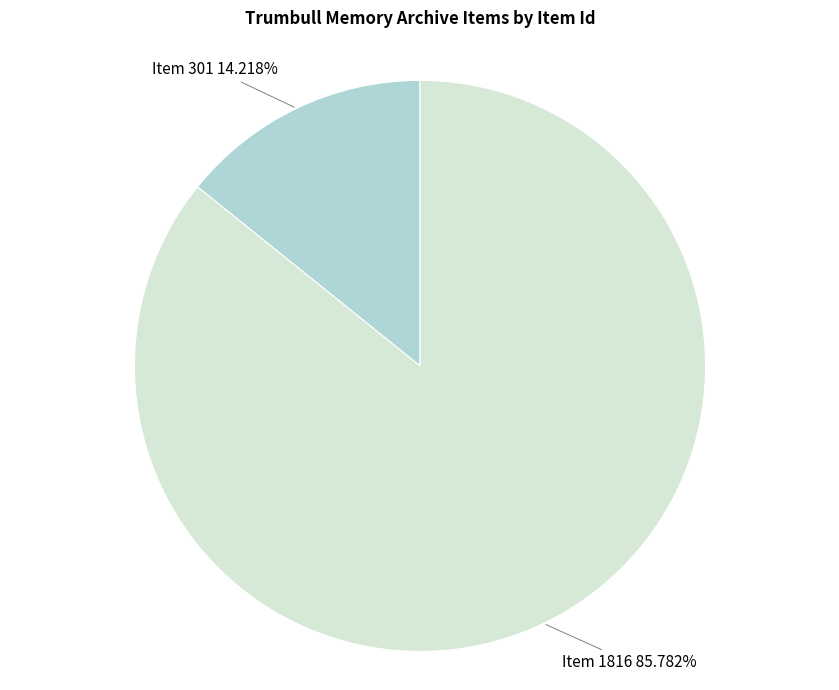

Combined, do Item 1816 and Item 301 account for over 50%?

Yes